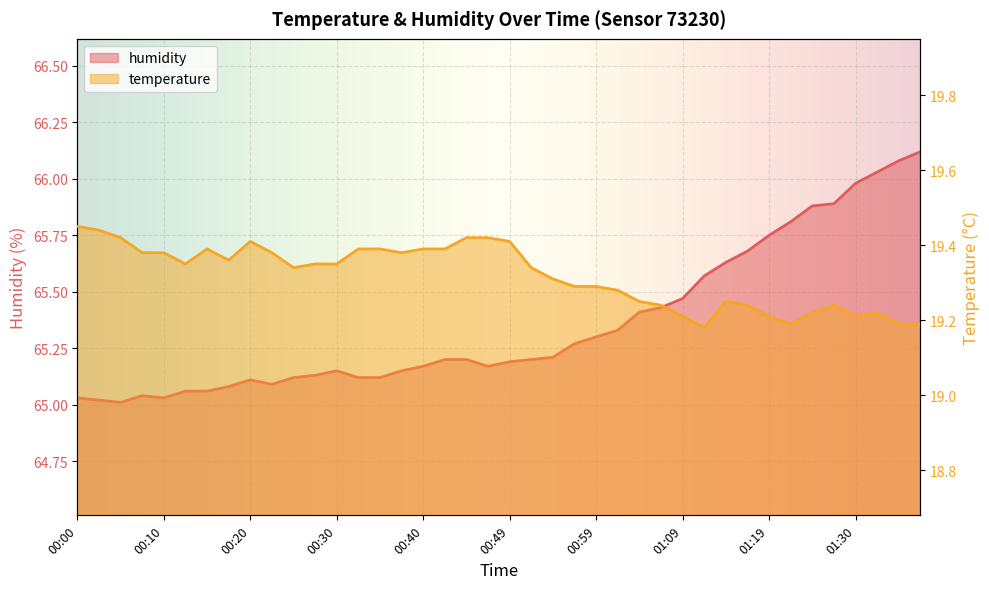

What is the maximum value for temperature?

19.4